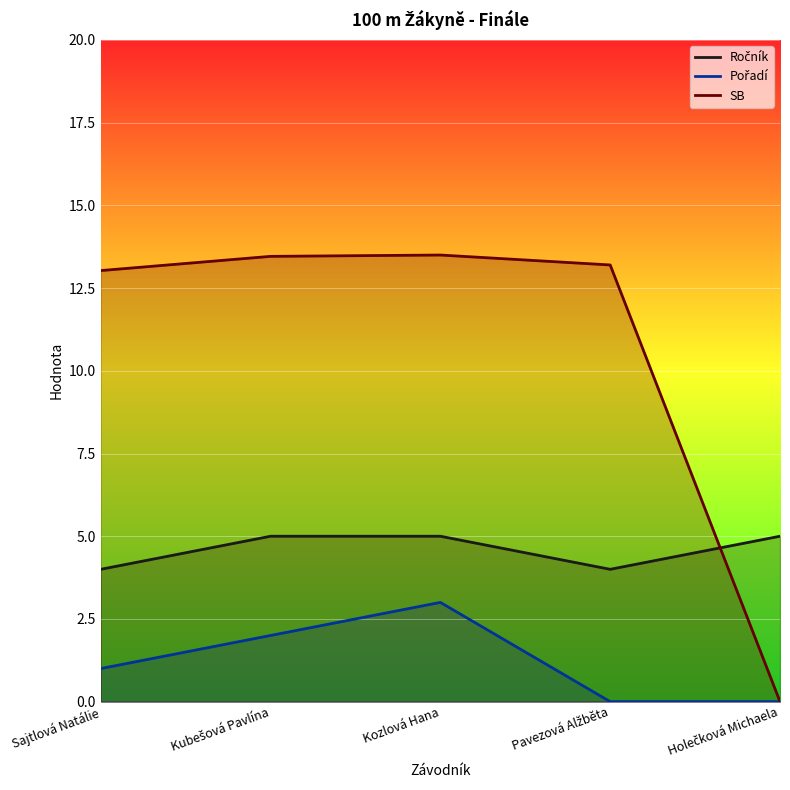

Is it true that Pořadí equals 0.6 at Sajtlová Natálie?

False